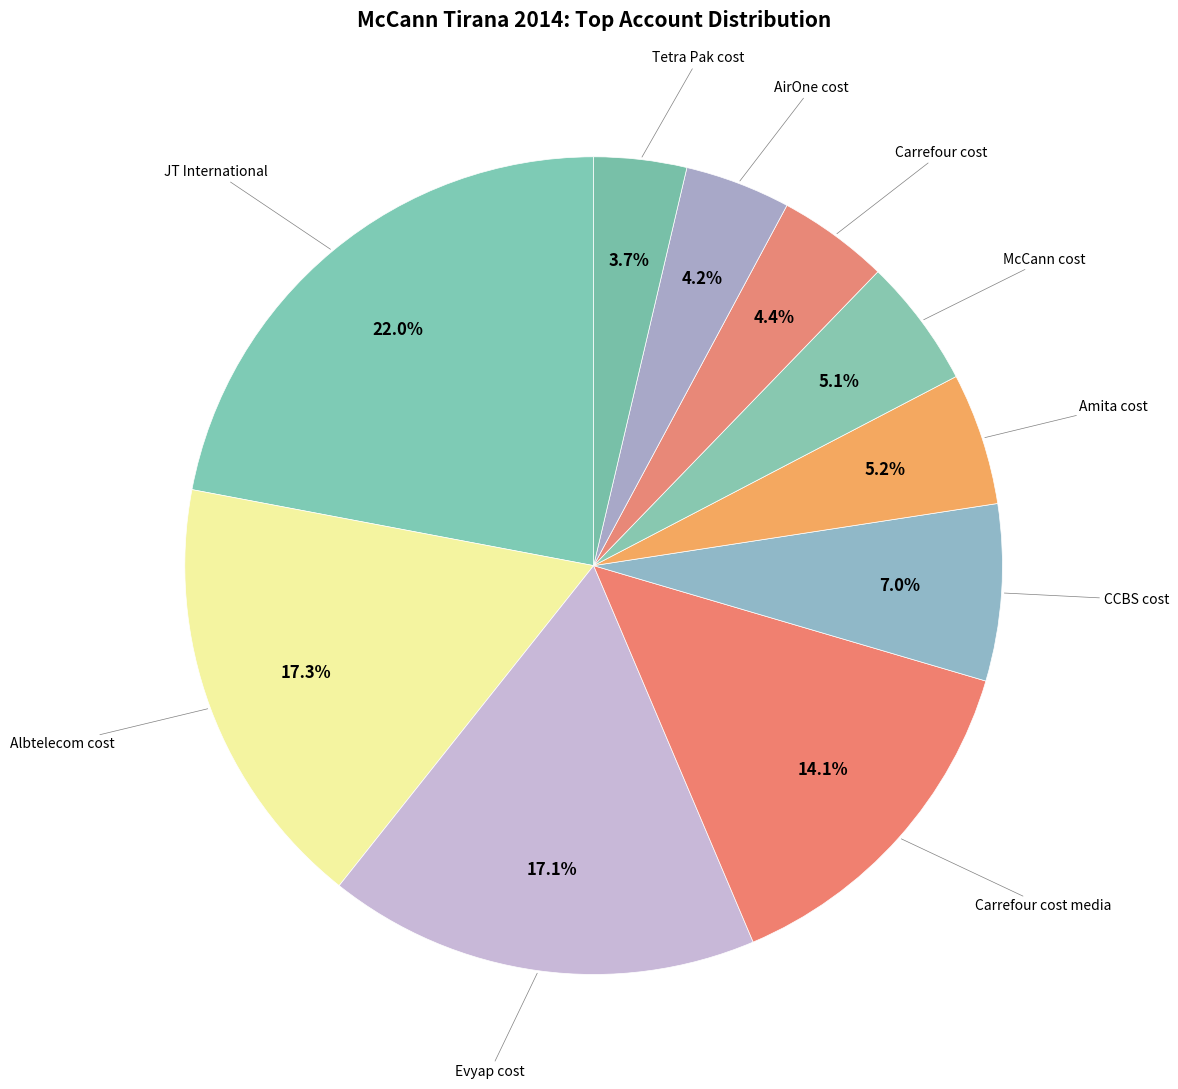

How many segments does this pie chart have?

10